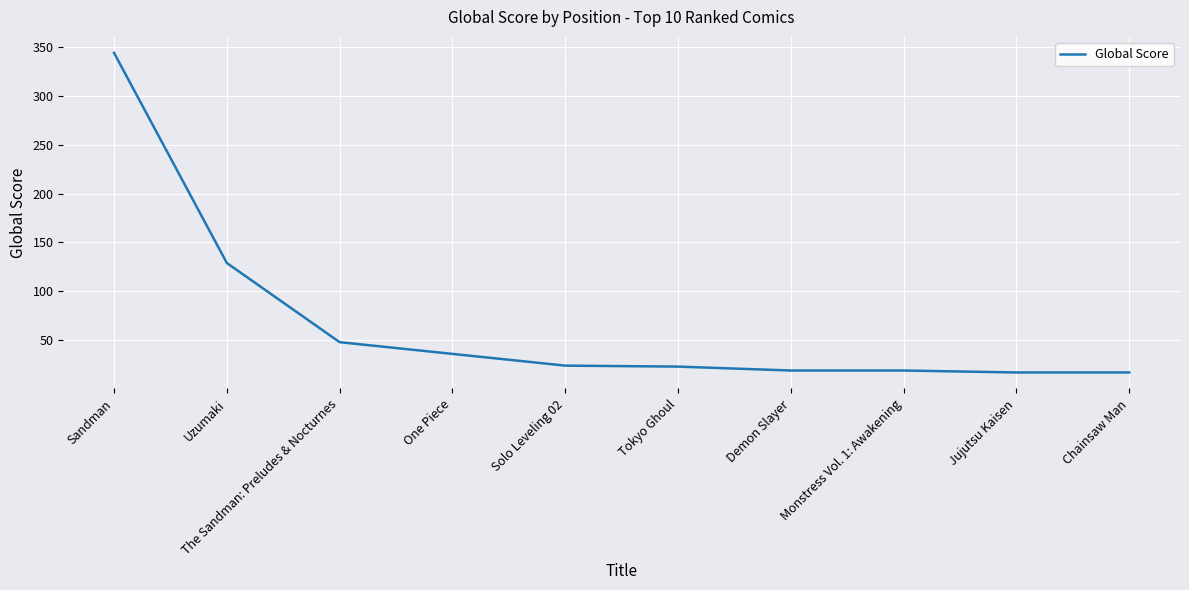

What is the average value?

68